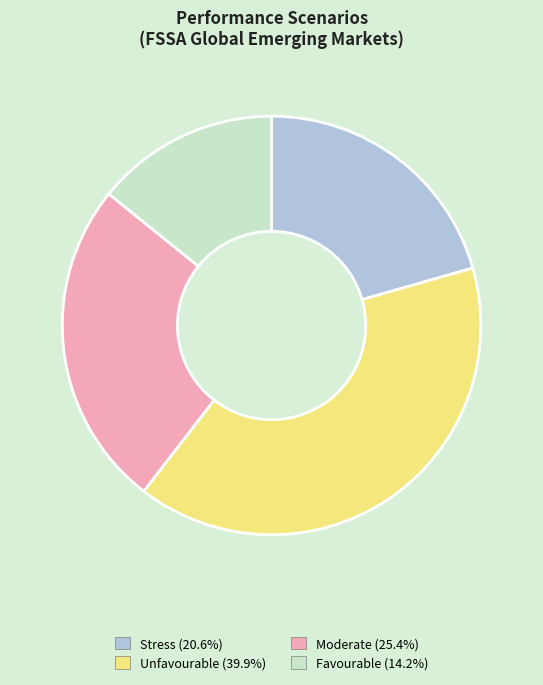

Is there a majority slice in this chart?

No